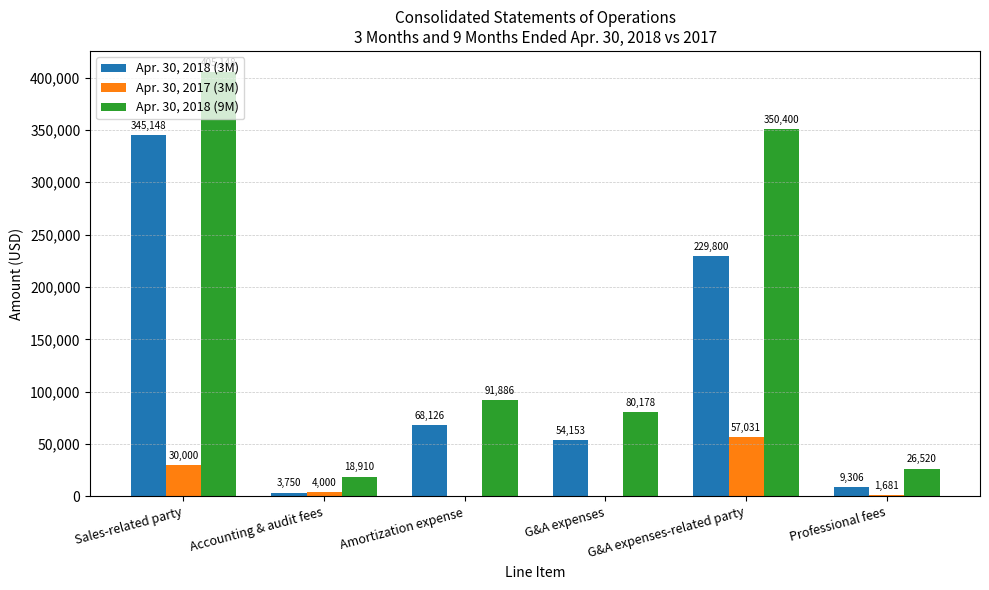

Is it true that Apr. 30, 2017 (3M) equals 57031 at G&A expenses-related party?

True